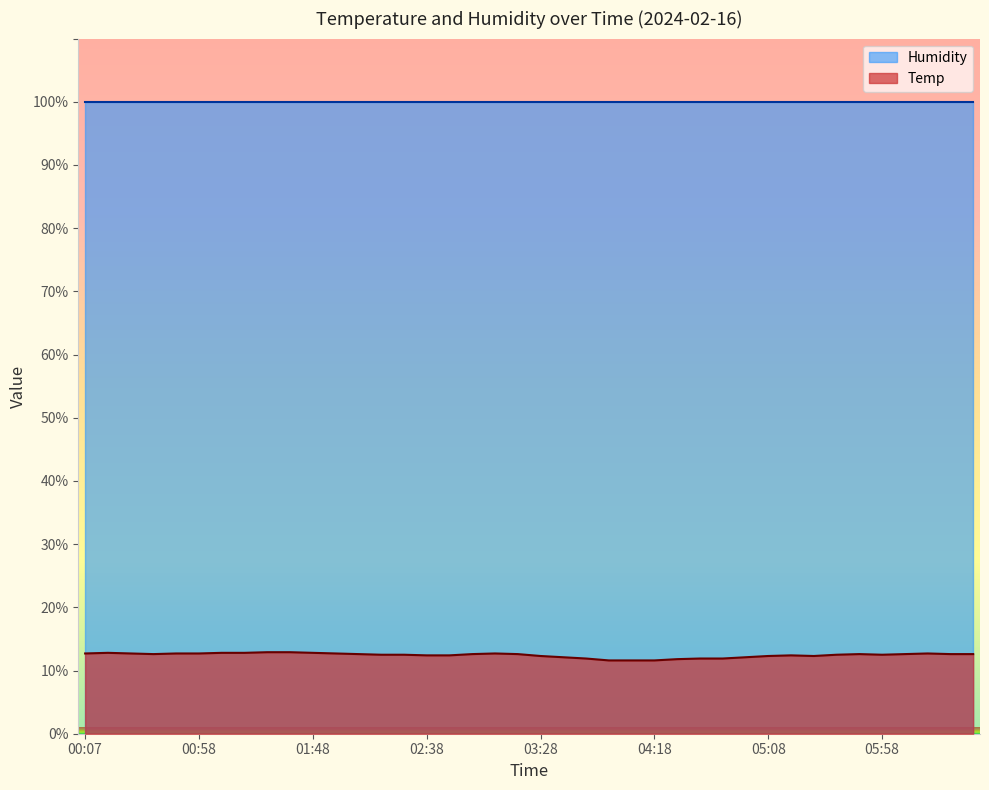

What is the approximate value at 01:08?

12.8